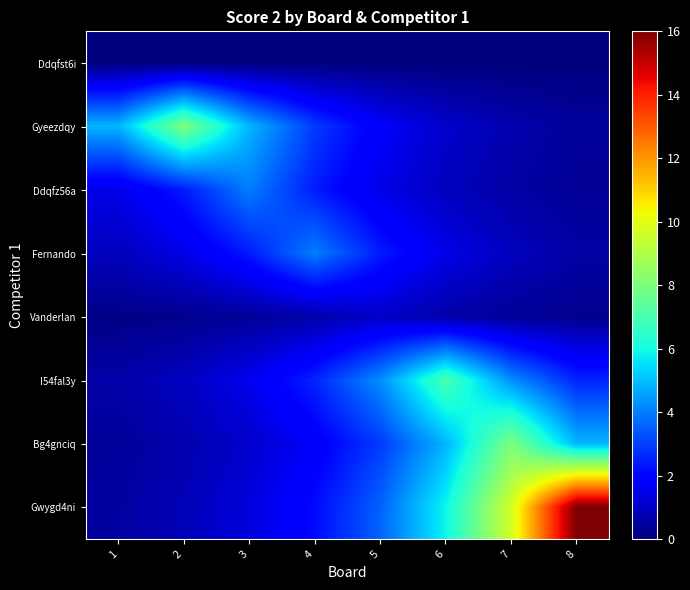

At which category is the sum across all series the highest?

8